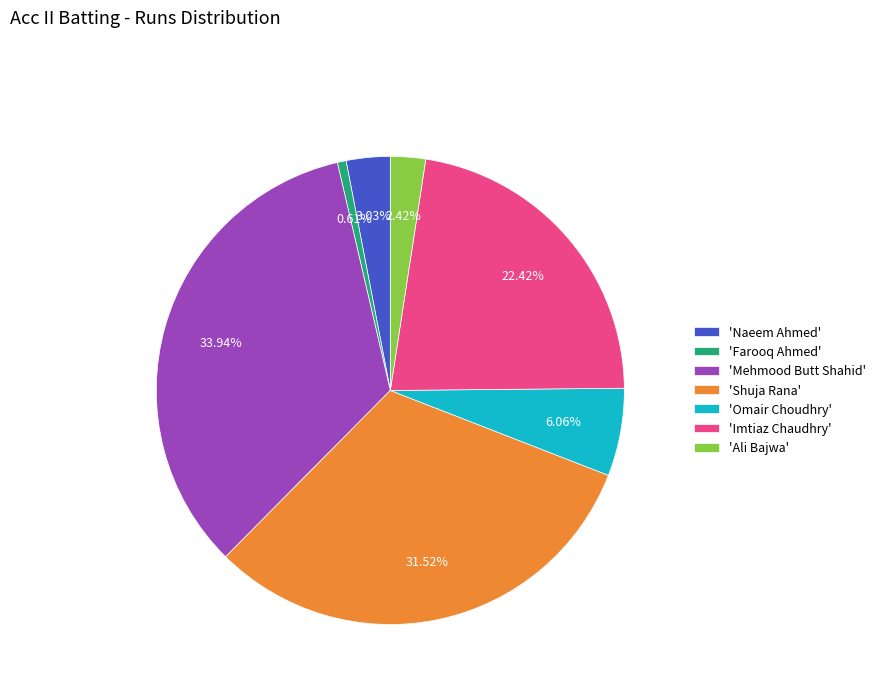

Rank the categories by value from highest to lowest.

'Mehmood Butt Shahid', 'Shuja Rana', 'Imtiaz Chaudhry', 'Omair Choudhry', 'Naeem Ahmed', 'Ali Bajwa', 'Farooq Ahmed'